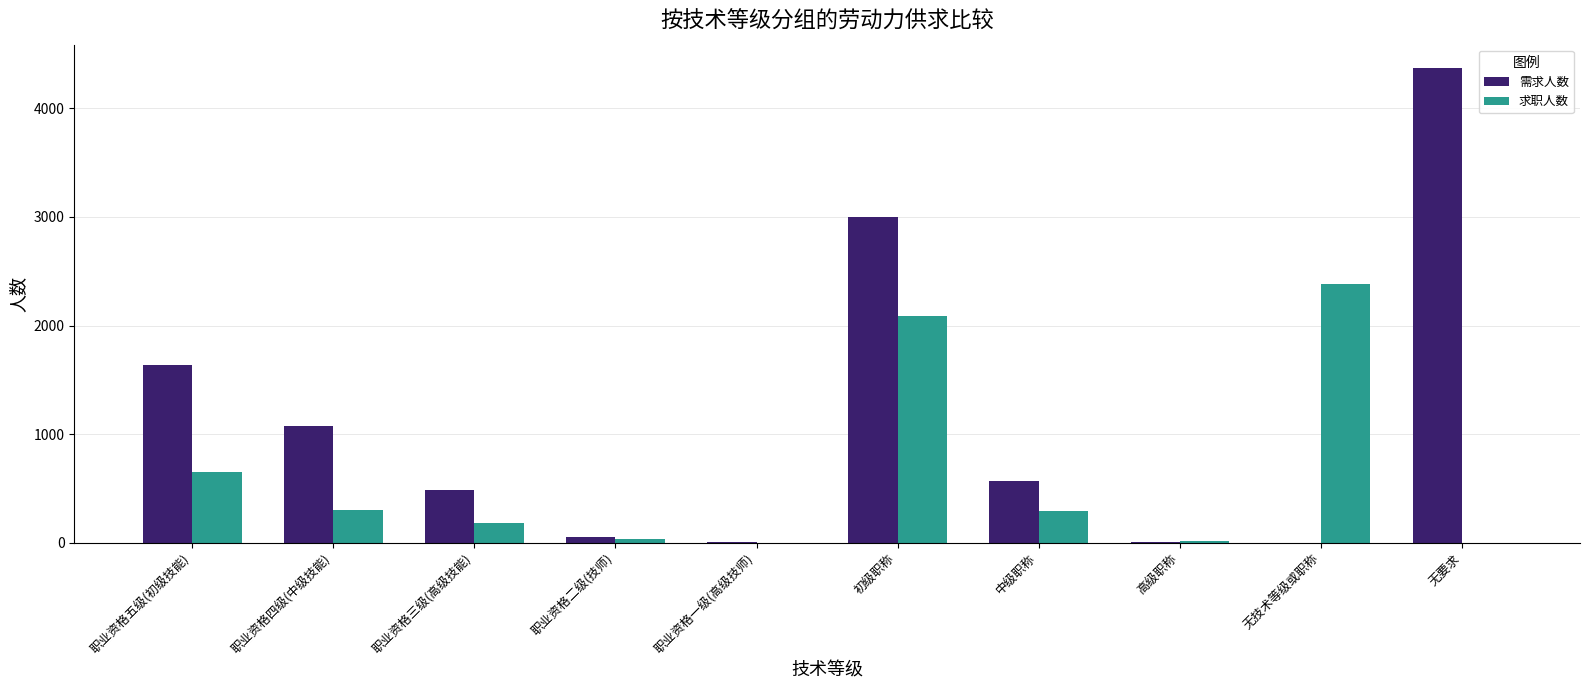

What is the highest value of the 需求人数 series?

4367